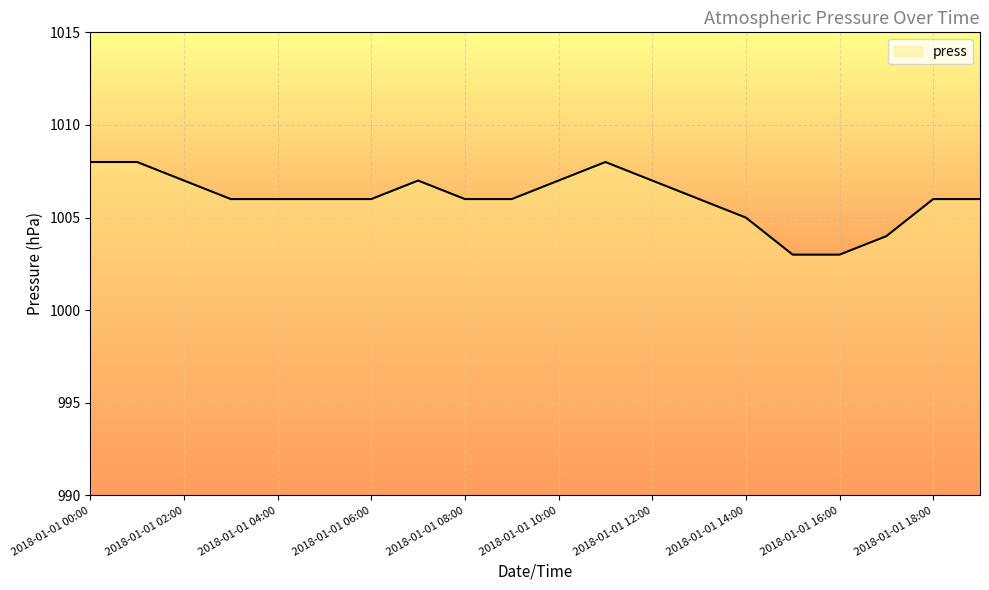

What is the greatest value displayed?

1008